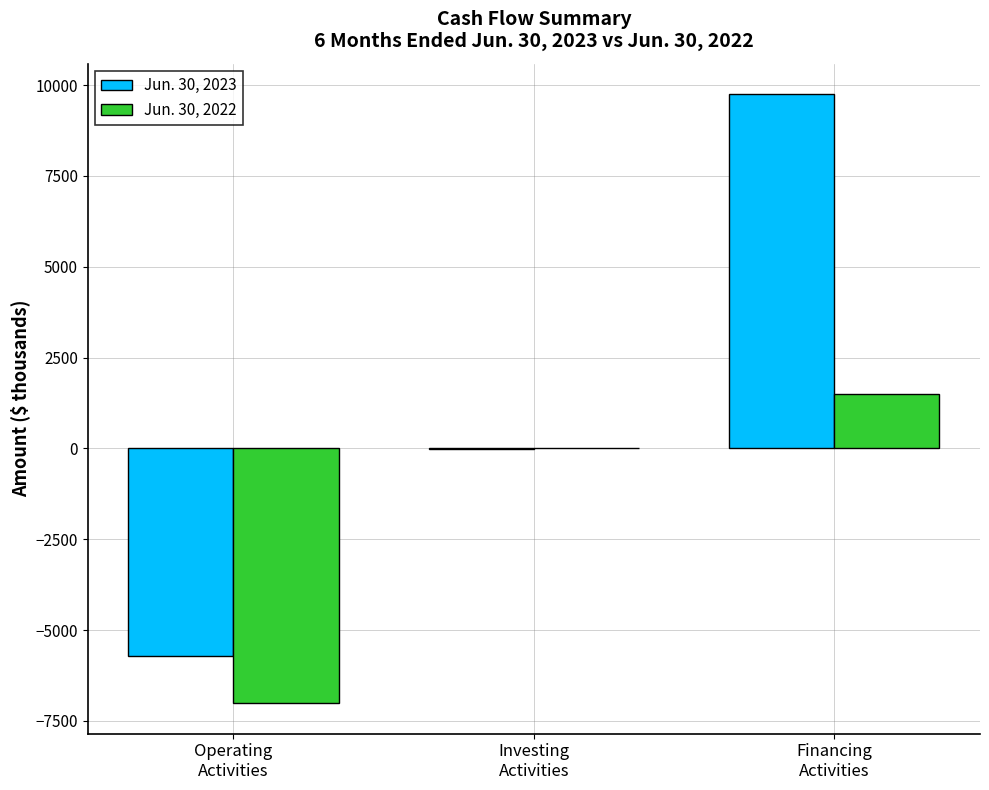

What is the sum of all Jun. 30, 2022 values?

-5515